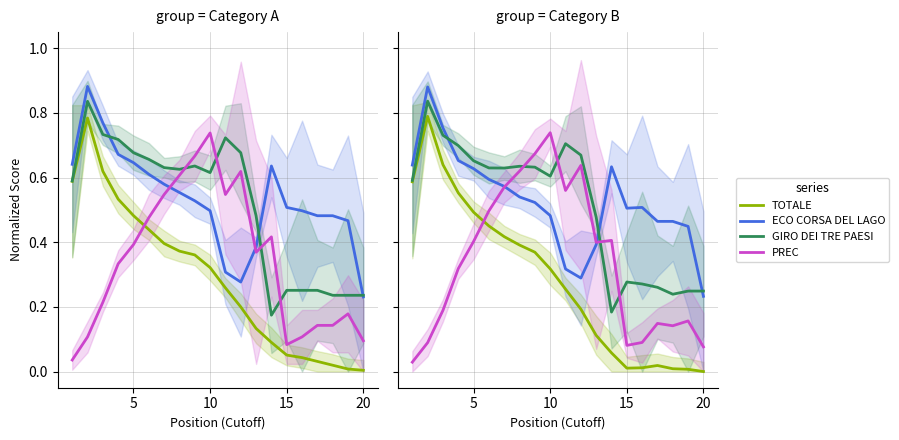

Count the ECO CORSA DEL LAGO values in the range 0 to 1.

20